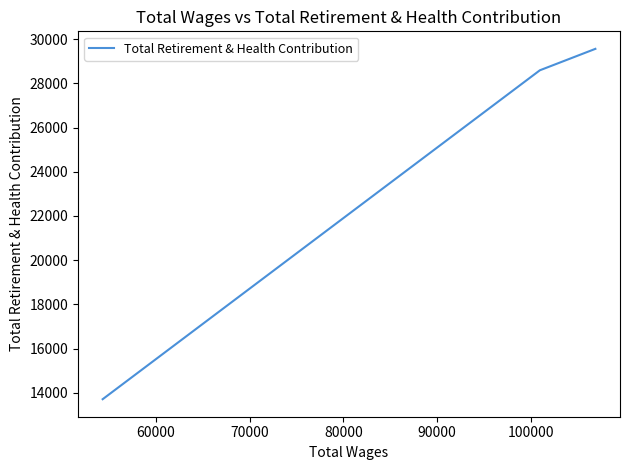

What is the minimum value shown in the chart?

13705